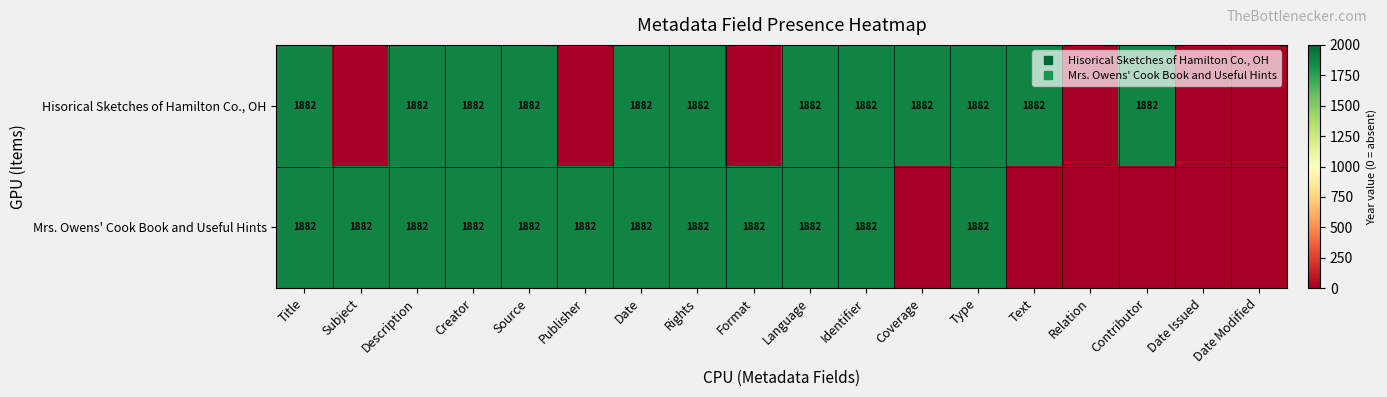

Which series has the largest total across all categories?

Hisorical Sketches of Hamilton Co., OH